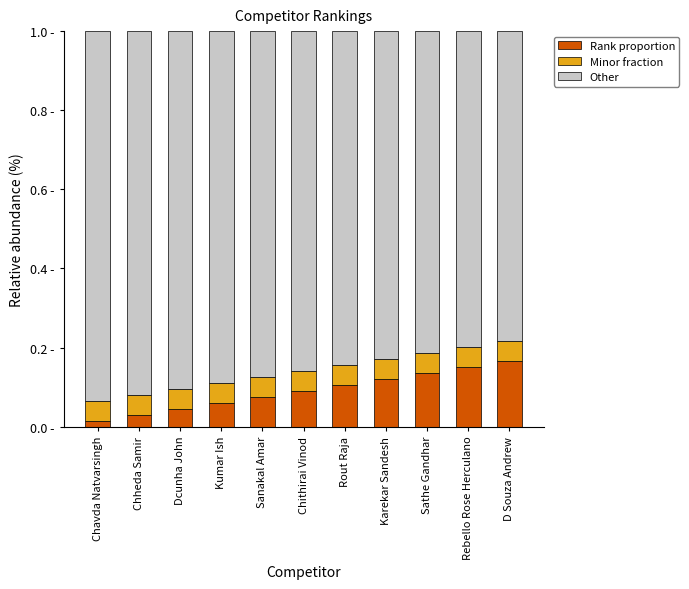

Where is Other nearest to the value 0?

D Souza Andrew